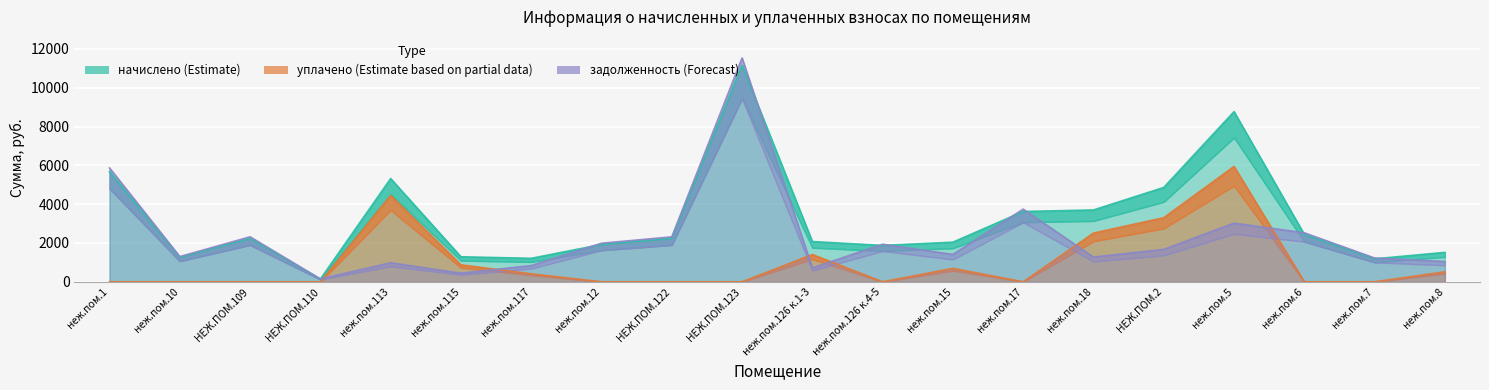

At which category does уплачено (Estimate based on partial data) reach its first local valley?

неж.пом.126 к.4-5